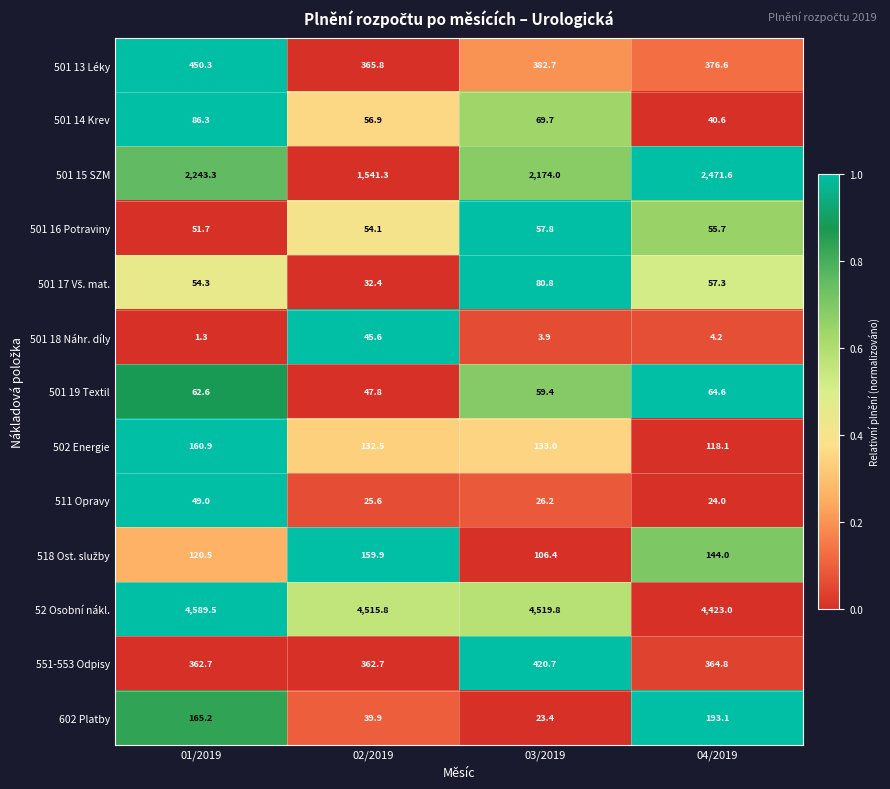

What is the difference between the highest and lowest values at 02/2019?

4490.2